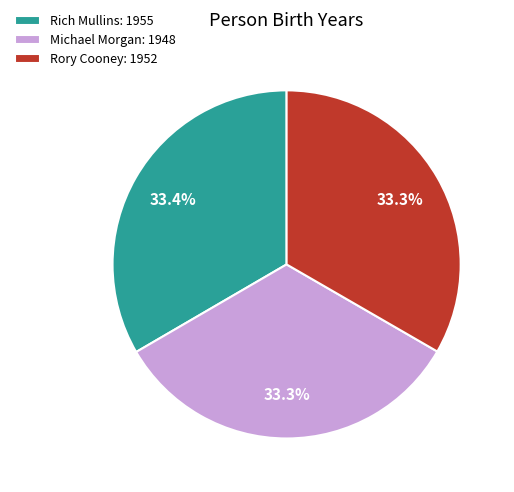

Do Rory Cooney and Michael Morgan together represent more than half of the pie?

Yes